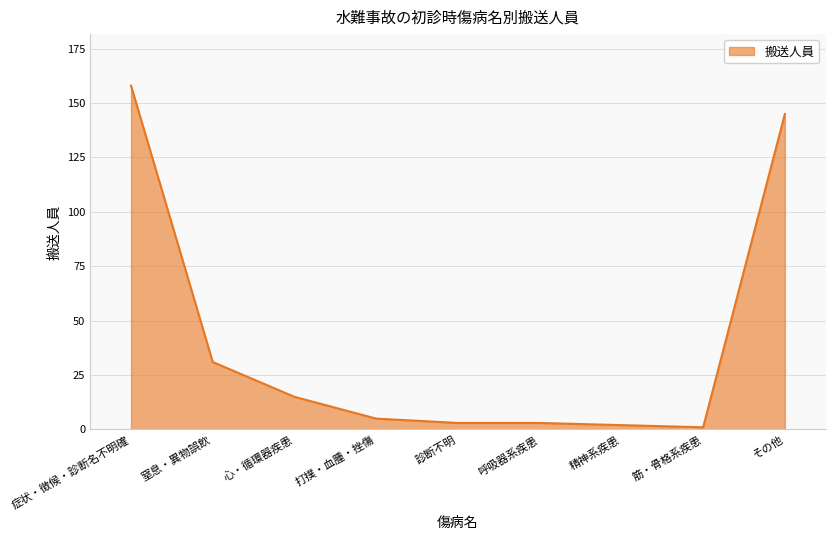

What is the change in value from 心・循環器疾患 to 筋・骨格系疾患?

-14